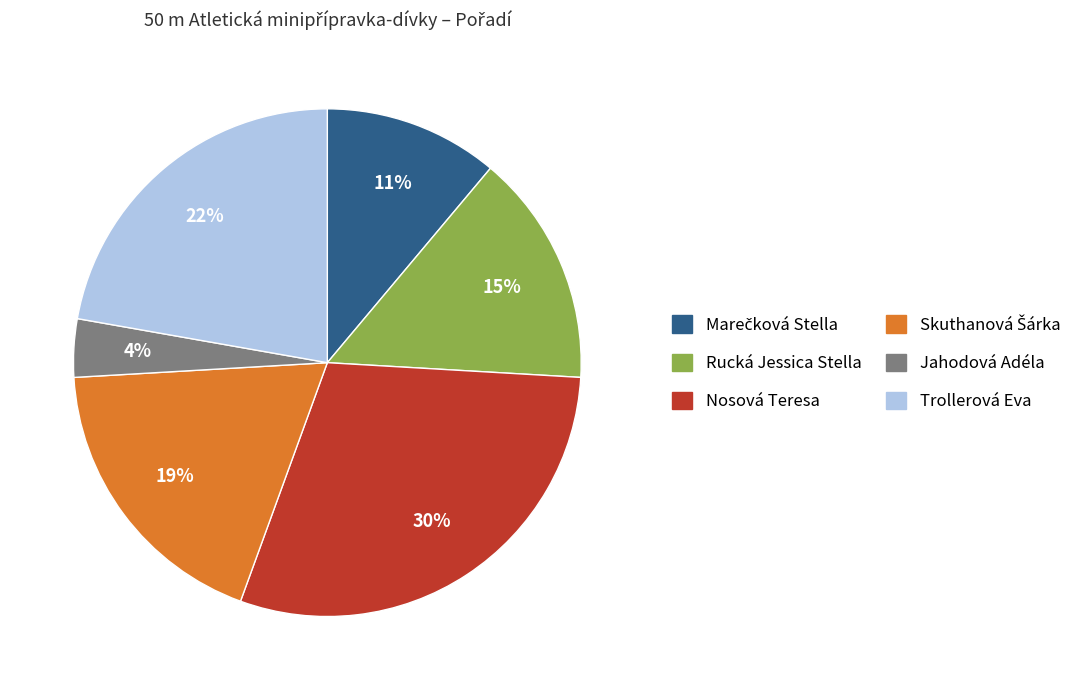

What percentage is the Trollerová Eva slice, to the nearest percent?

22%